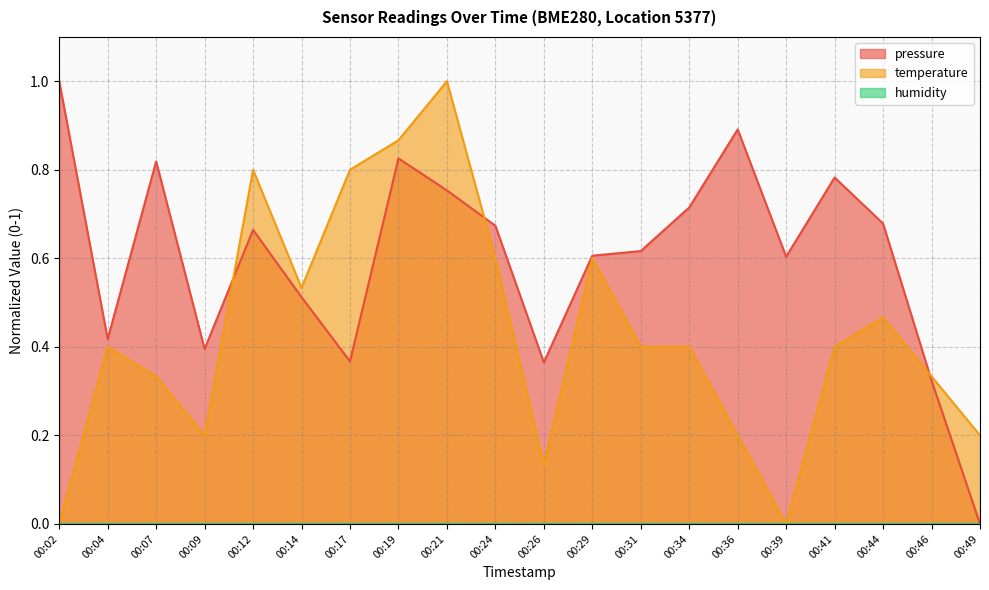

What is the average value of the pressure series?

0.6